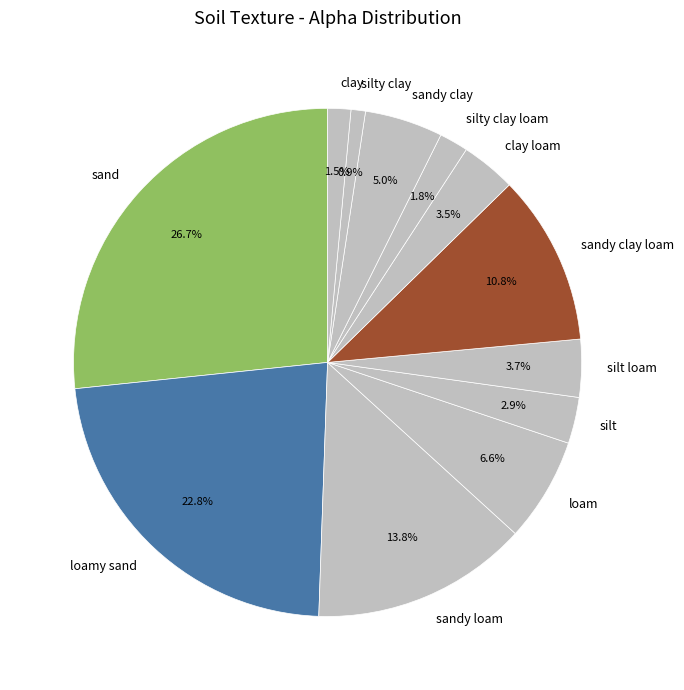

True or false: silty clay accounts for 1% of the total.

True